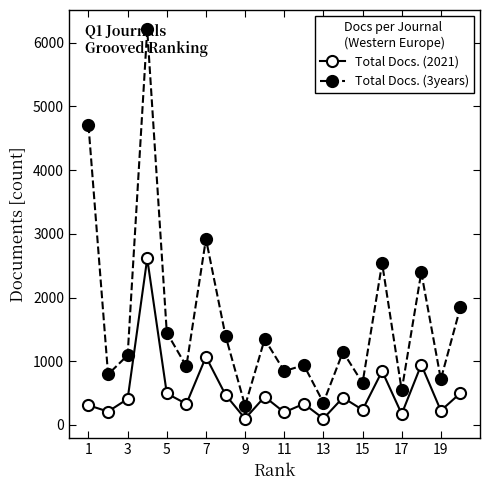

List the series in order of their overall mean, highest first.

Total Docs. (3years), Total Docs. (2021)